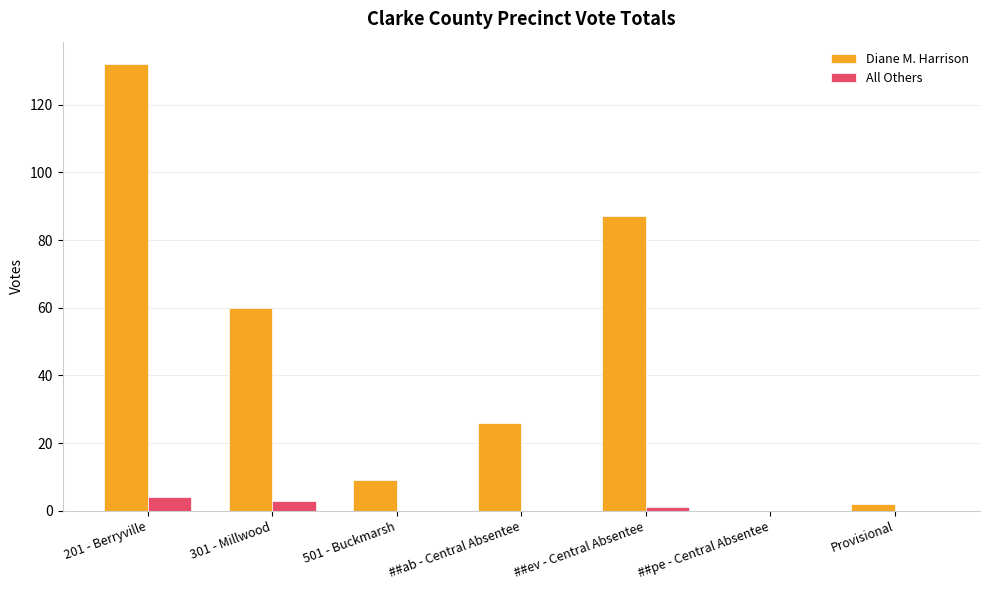

Which series has the largest range (max minus min)?

Diane M. Harrison